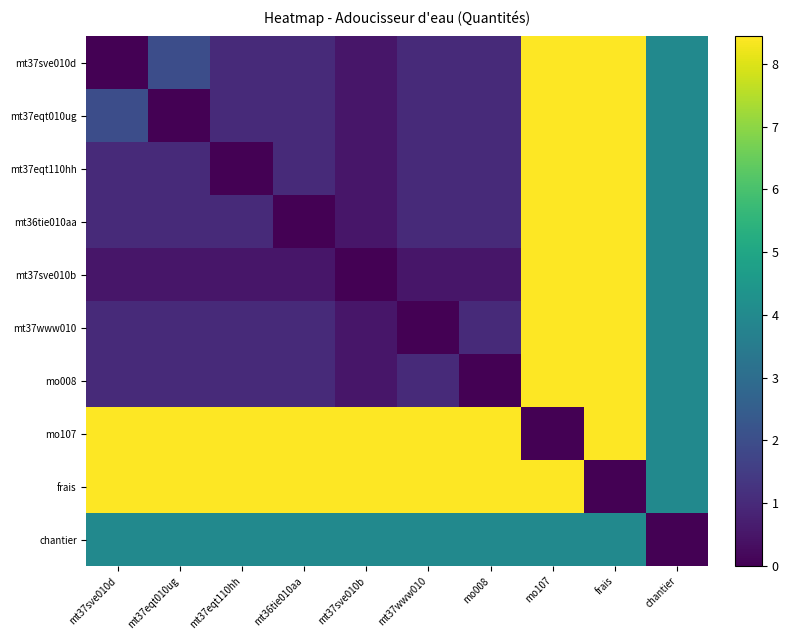

Rank the series at chantier from lowest to highest value.

chantier, mt37sve010d, mt37eqt010ug, mt37eqt110hh, mt36tie010aa, mt37sve010b, mt37www010, mo008, mo107, frais